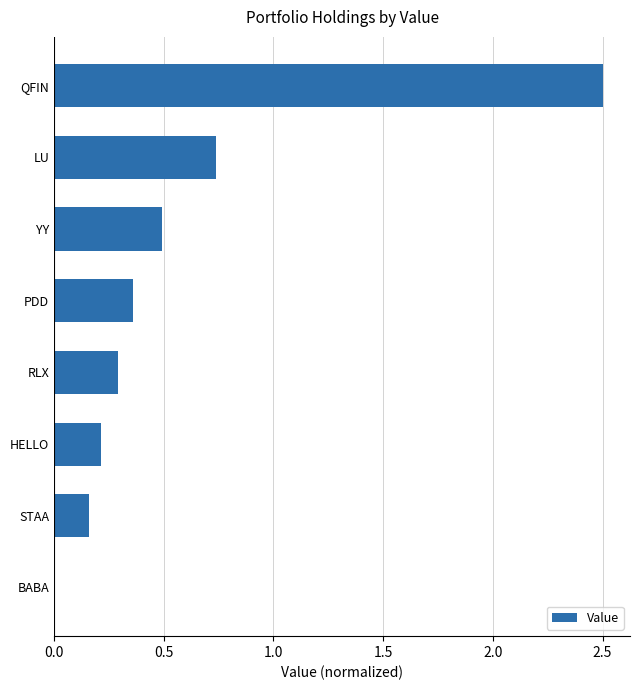

What is the change in value from BABA to RLX?

+0.3